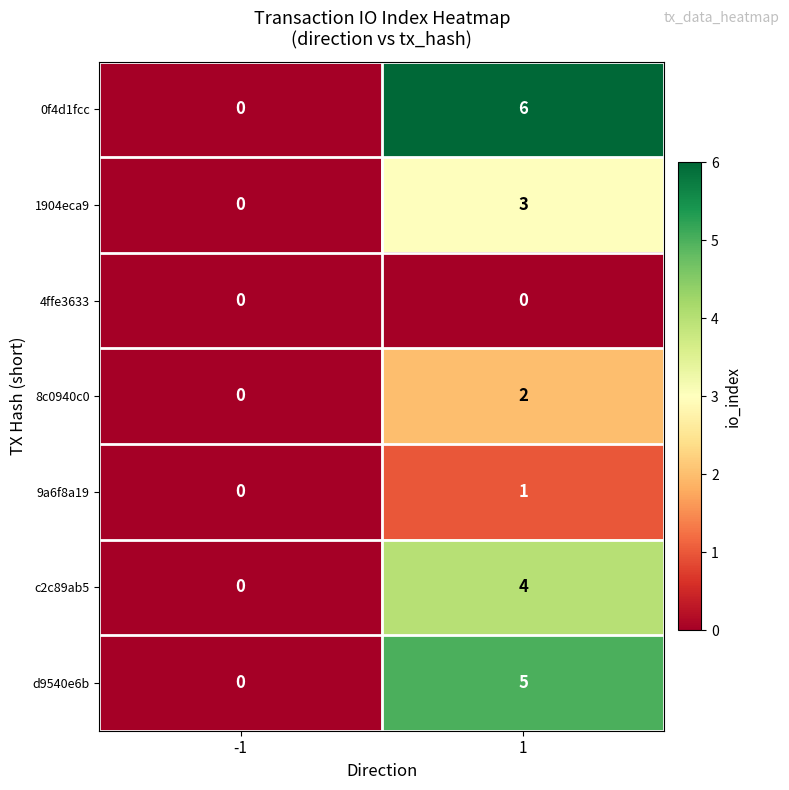

How many distinct data groups are displayed?

7